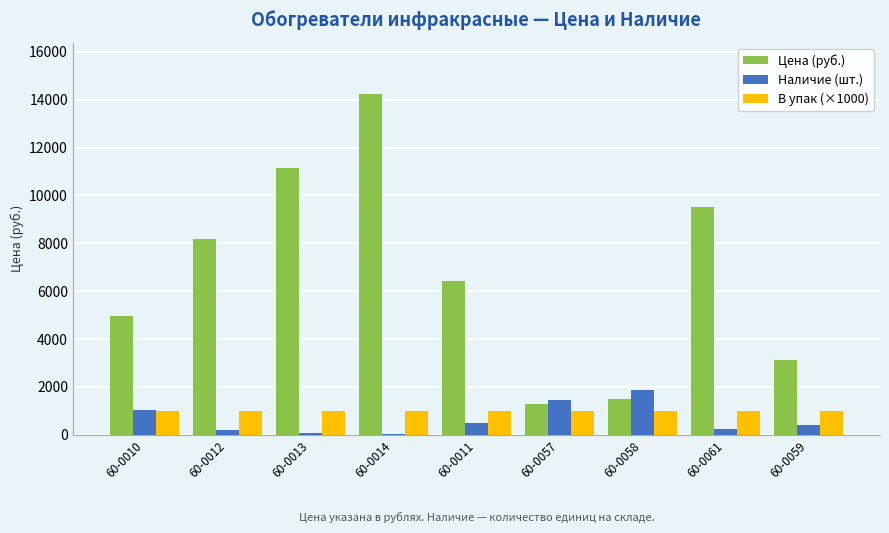

The value of Цена (руб.) at 60-0059 is 3100. True or false?

True